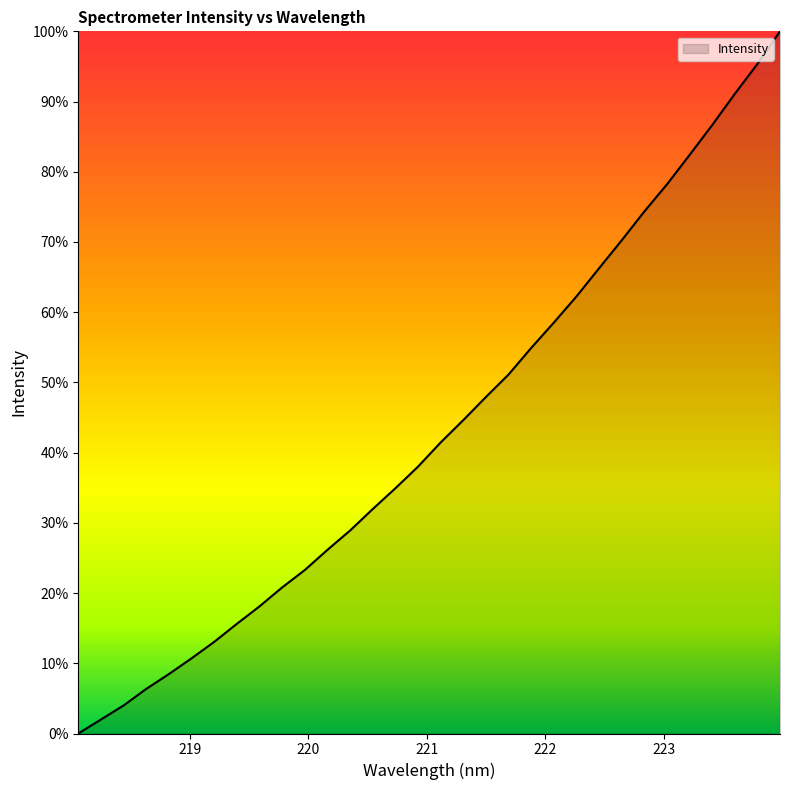

What is the greatest value displayed?

100.0